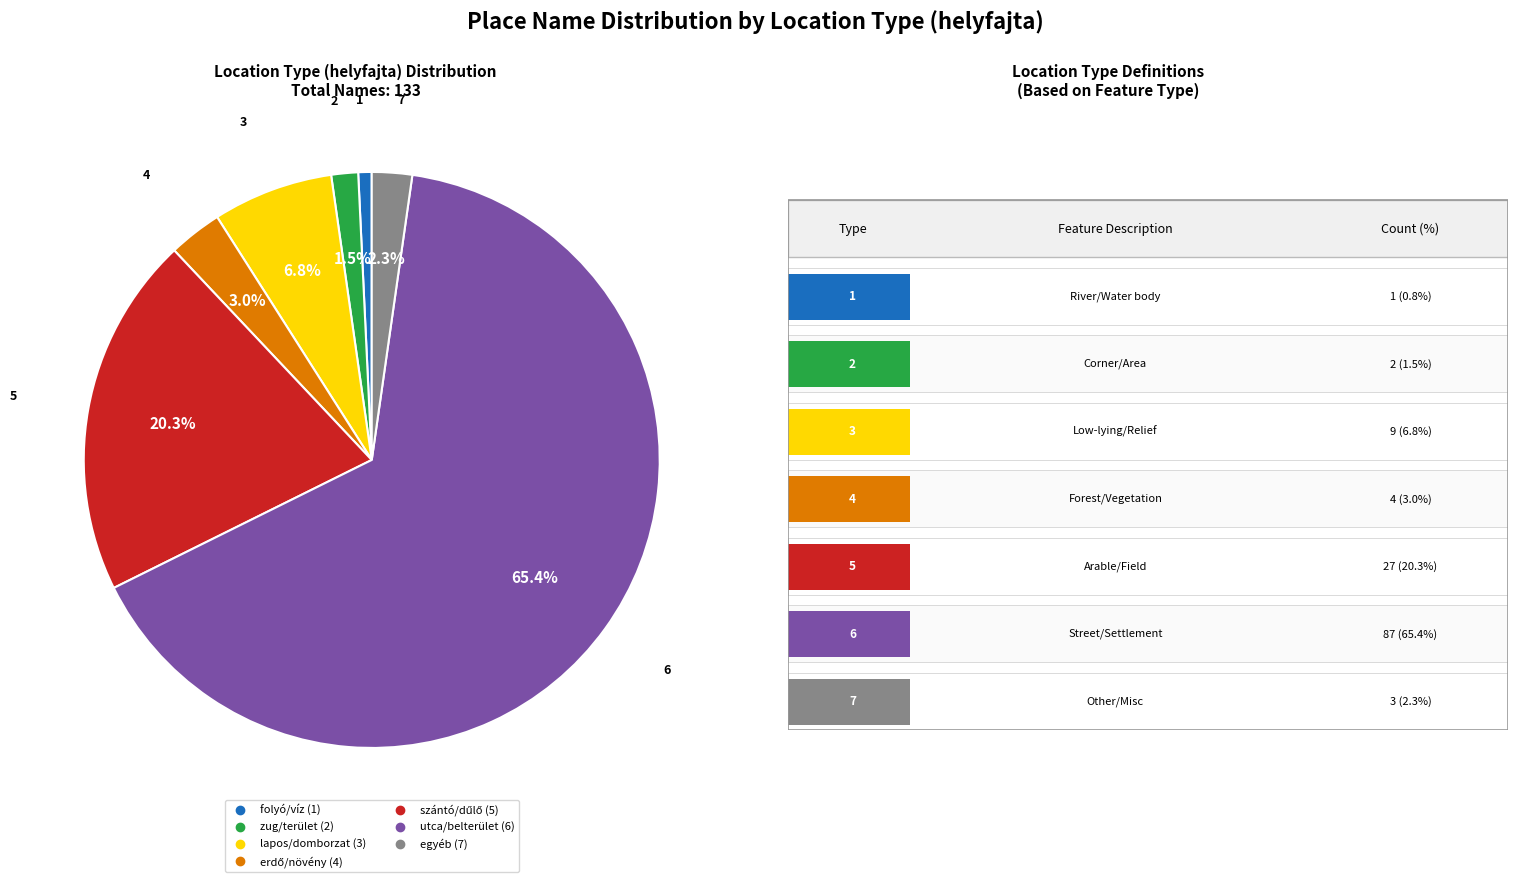

Is there a majority slice in this chart?

Yes